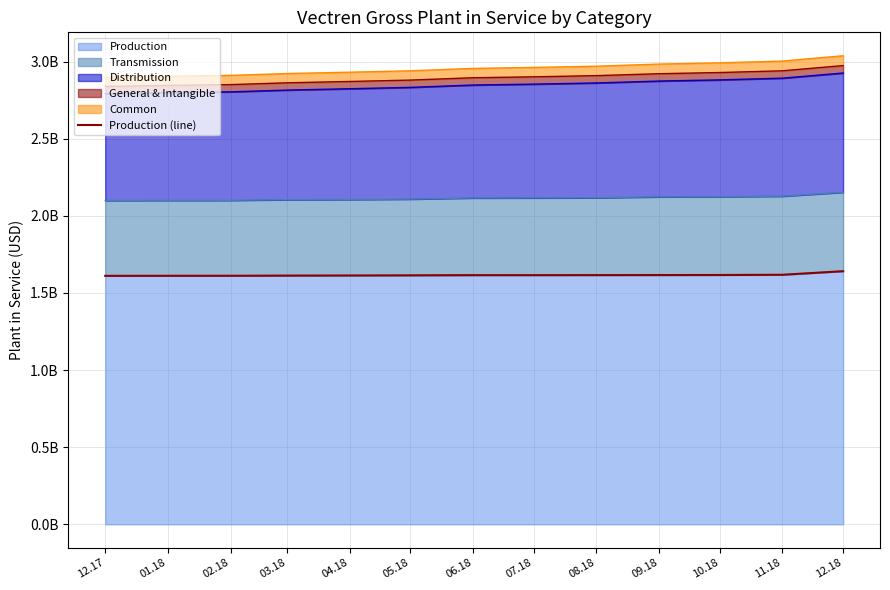

Reading left to right, what are all the values shown in this chart?

12.17=1.6	01.18=1.6	02.18=1.6	03.18=1.6	04.18=1.6	05.18=1.6	06.18=1.6	07.18=1.6	08.18=1.6	09.18=1.6	10.18=1.6	11.18=1.6	12.18=1.6